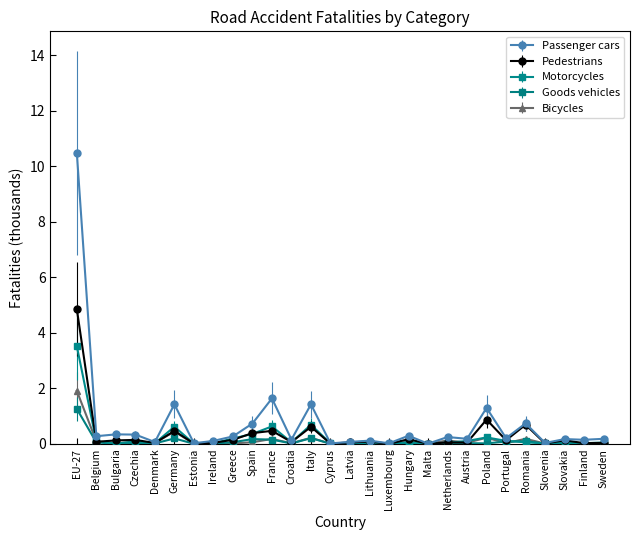

Rank the series at EU-27 from highest to lowest value.

Passenger cars, Pedestrians, Motorcycles, Bicycles, Goods vehicles